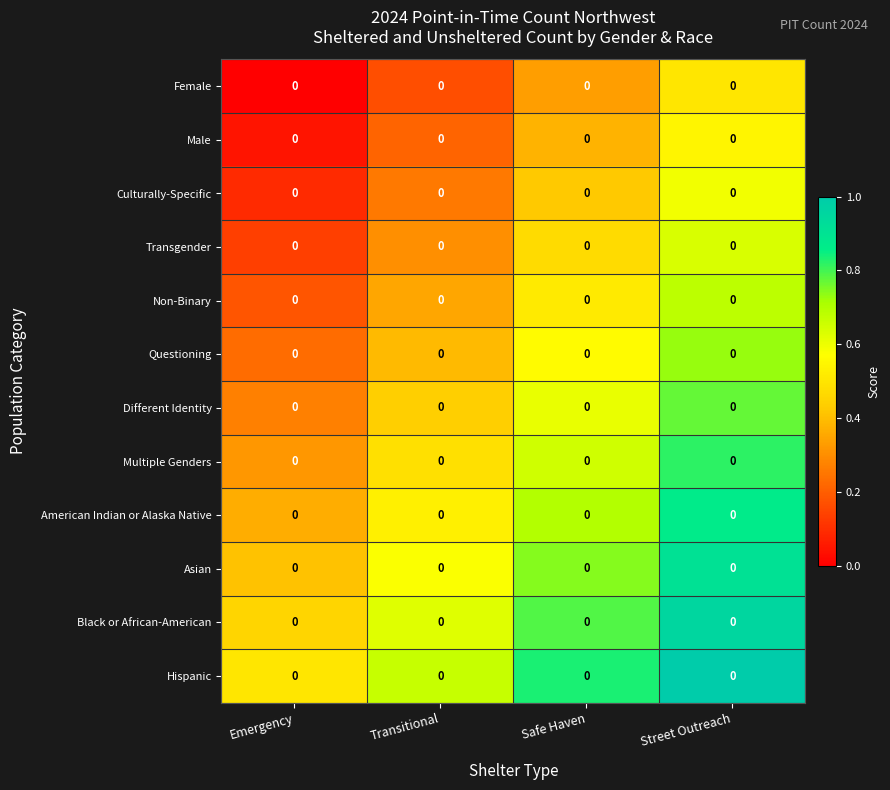

How many series are shown in this chart?

12